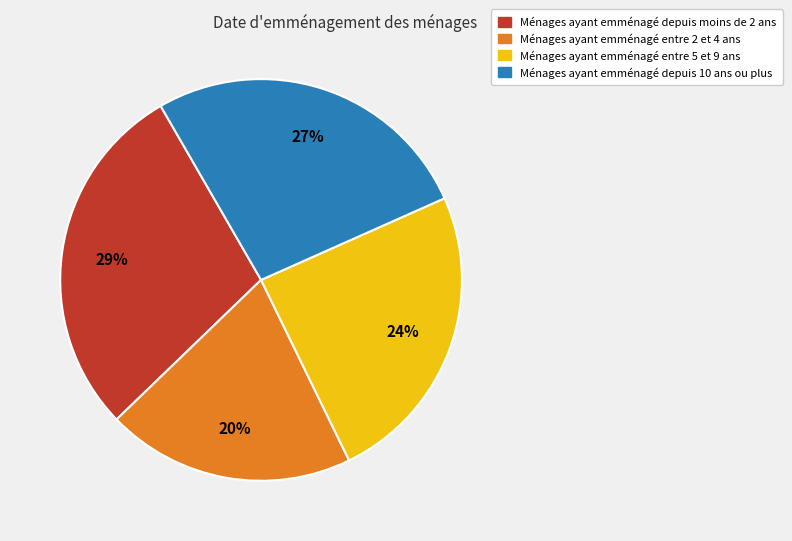

To the nearest percent, what is the difference between the largest and smallest slice percentages?

9%